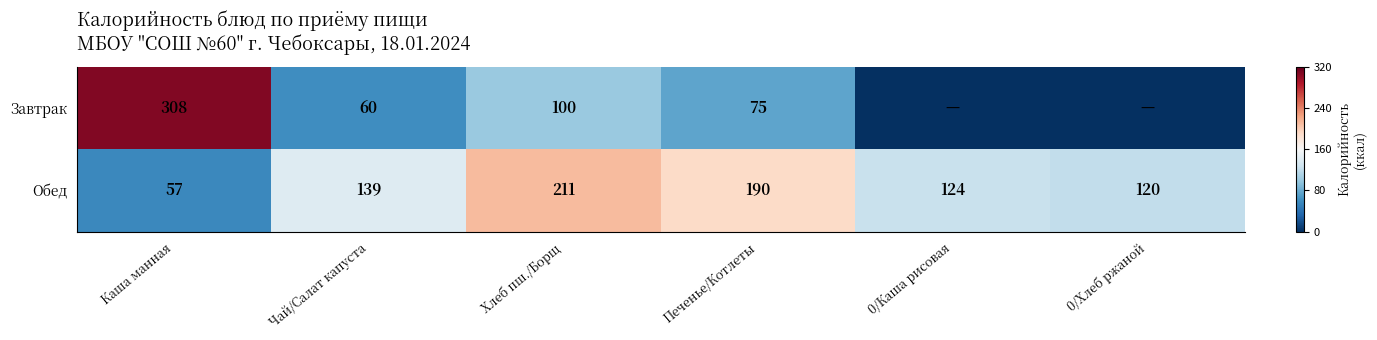

Which category has the lowest value in the Обед series?

Каша манная